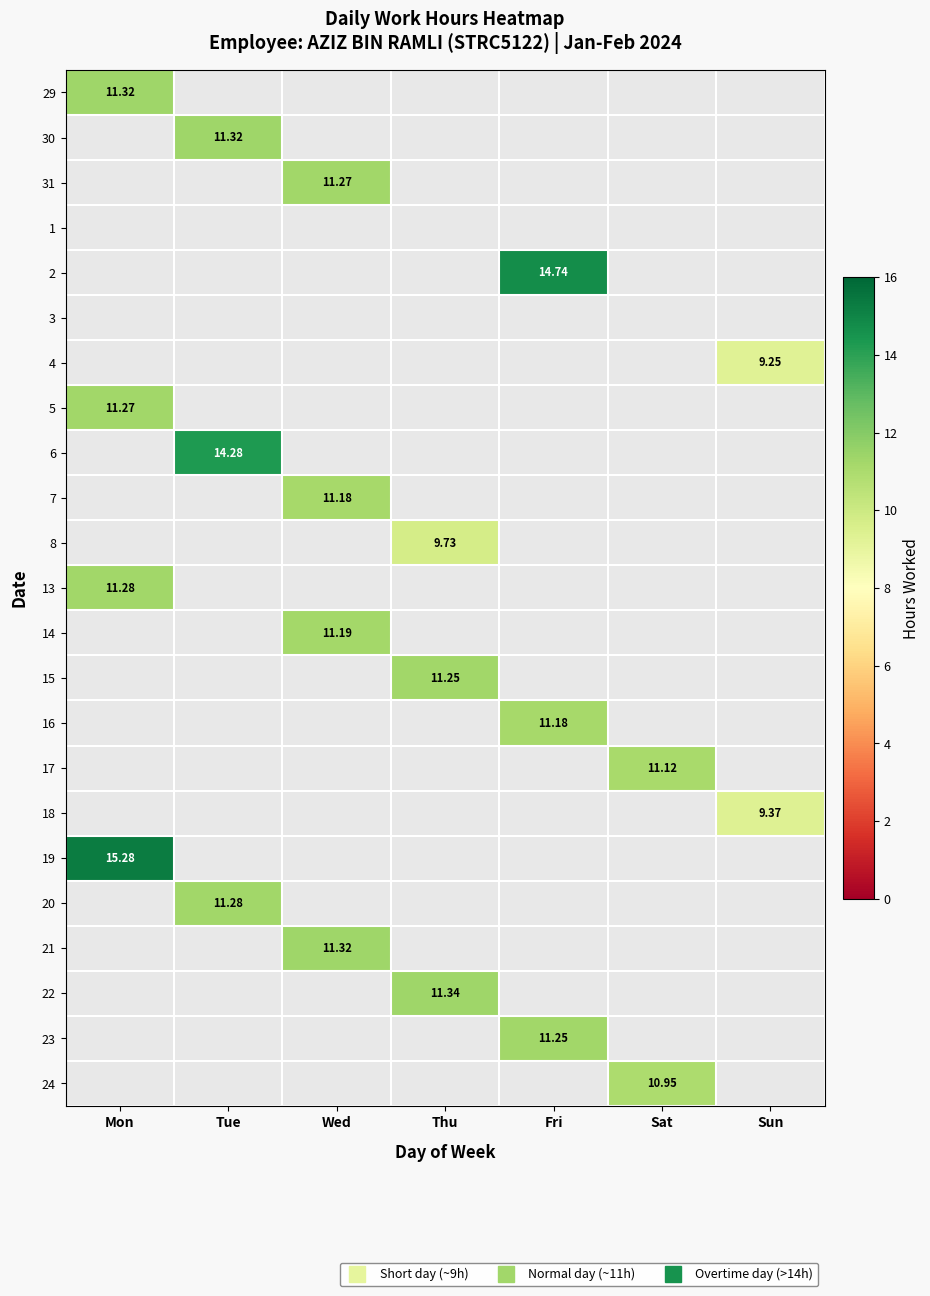

How many data points does each series have?

7